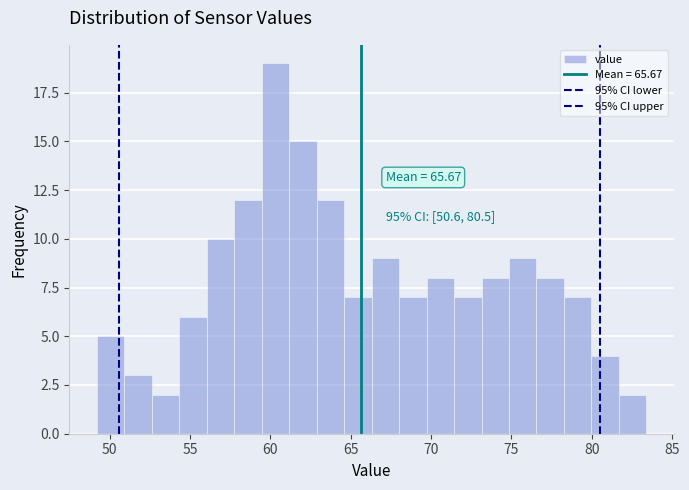

Around what value on the x-axis is the tallest bar? Give the approximate position of its centre, as read against the axis.

60.5